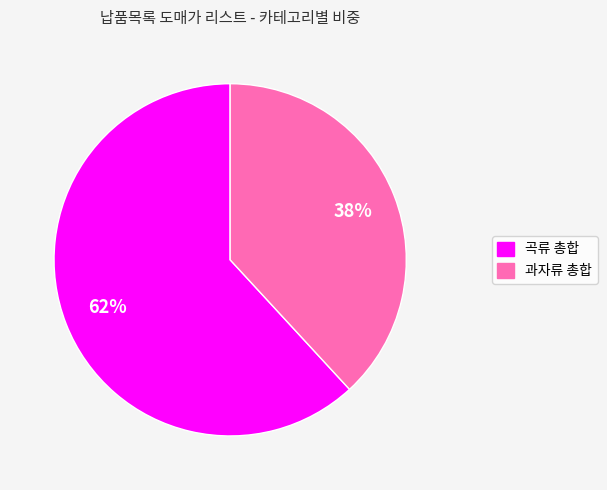

Is it true that 과자류 총합 is 48% of the pie?

False